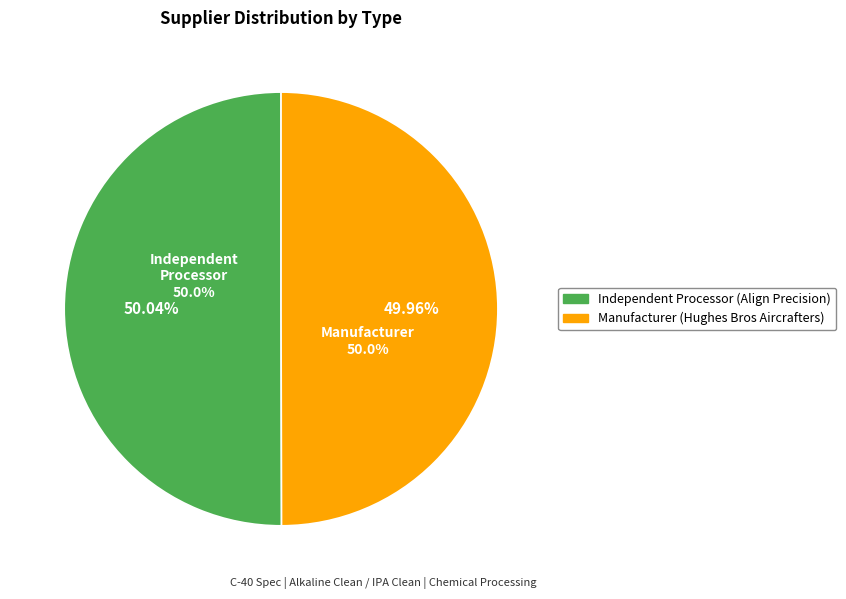

To the nearest percent, what percentage of the pie is Independent Processor (26266)?

50%